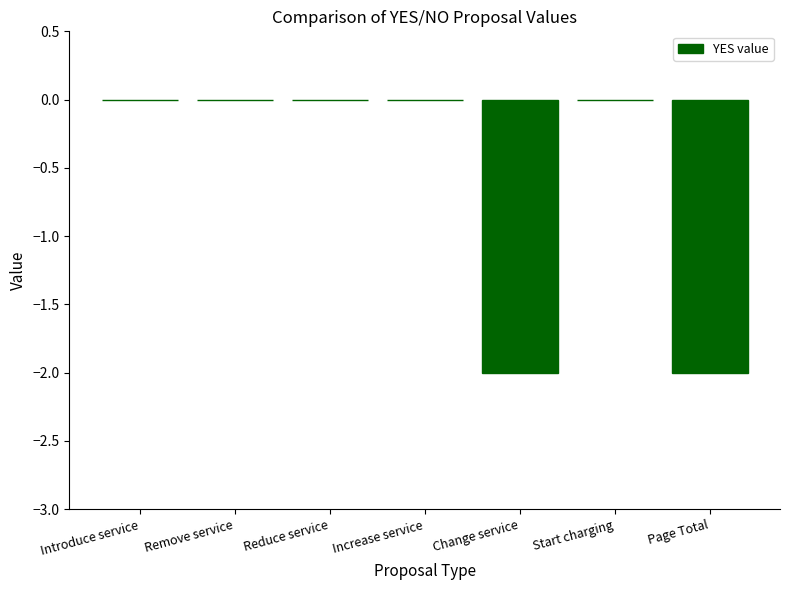

What is the sum of all values?

-4